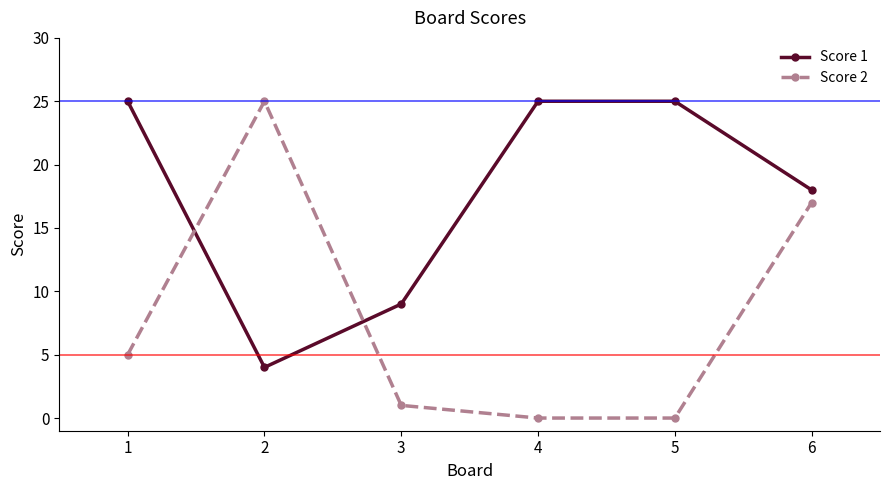

Is this an area chart (filled region under the line)?

No